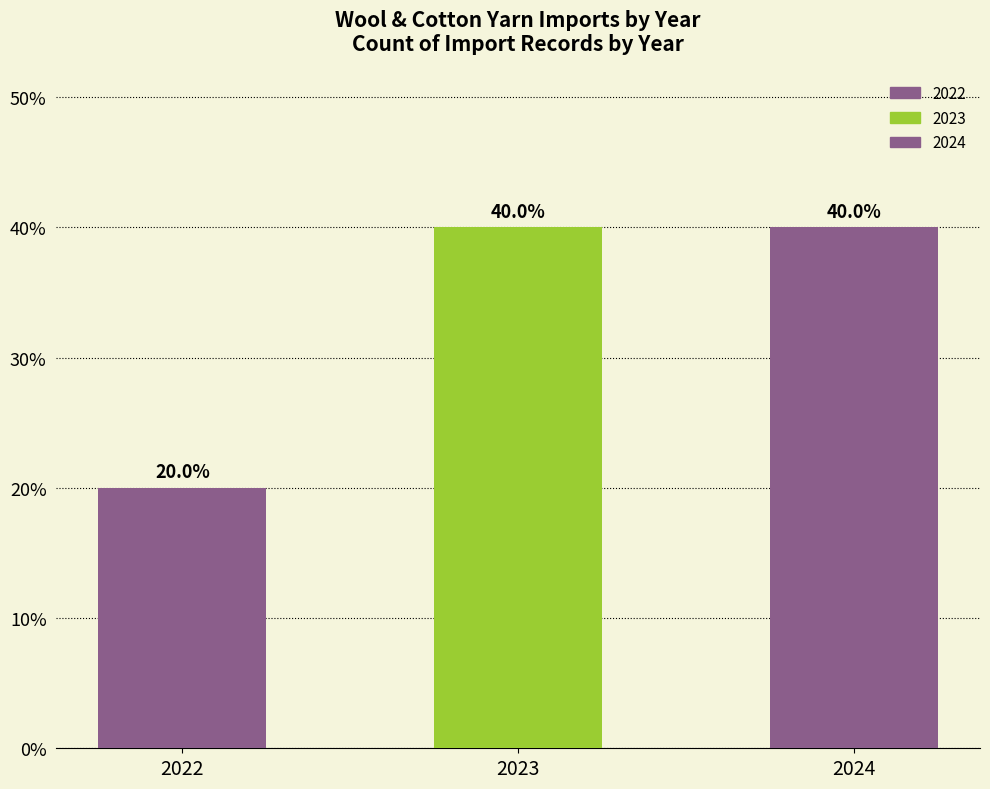

How many series are shown in this chart?

1